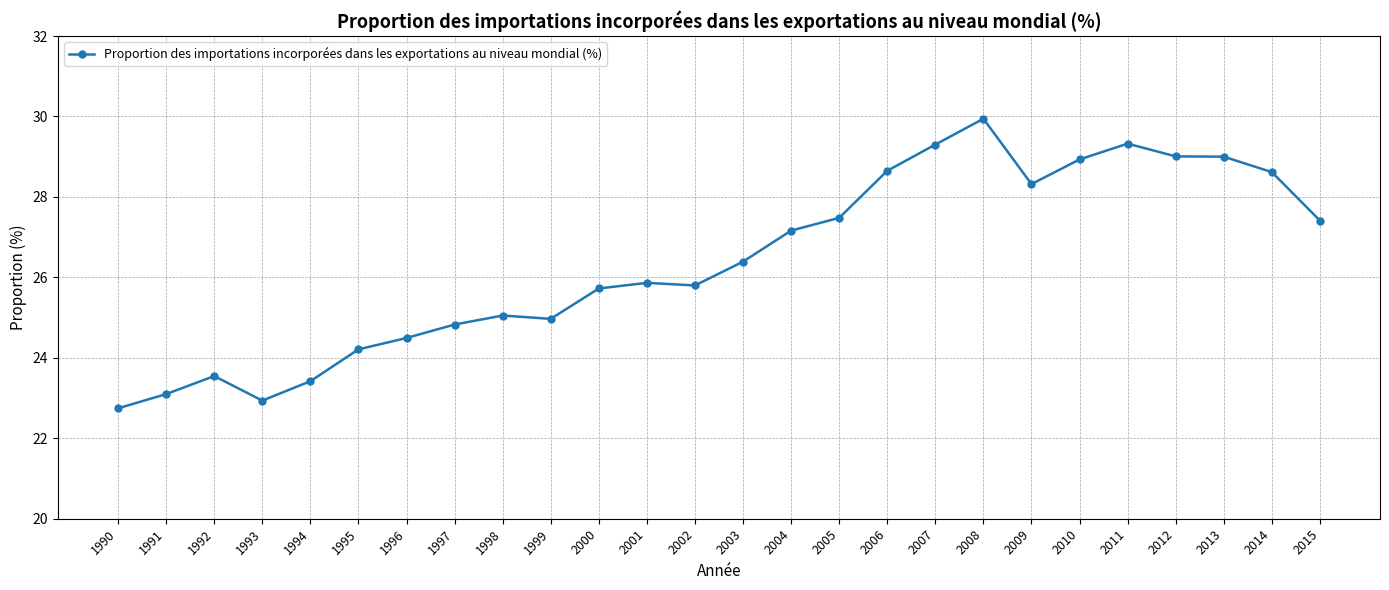

True or false: the data shows 9.1 at 2009.

False